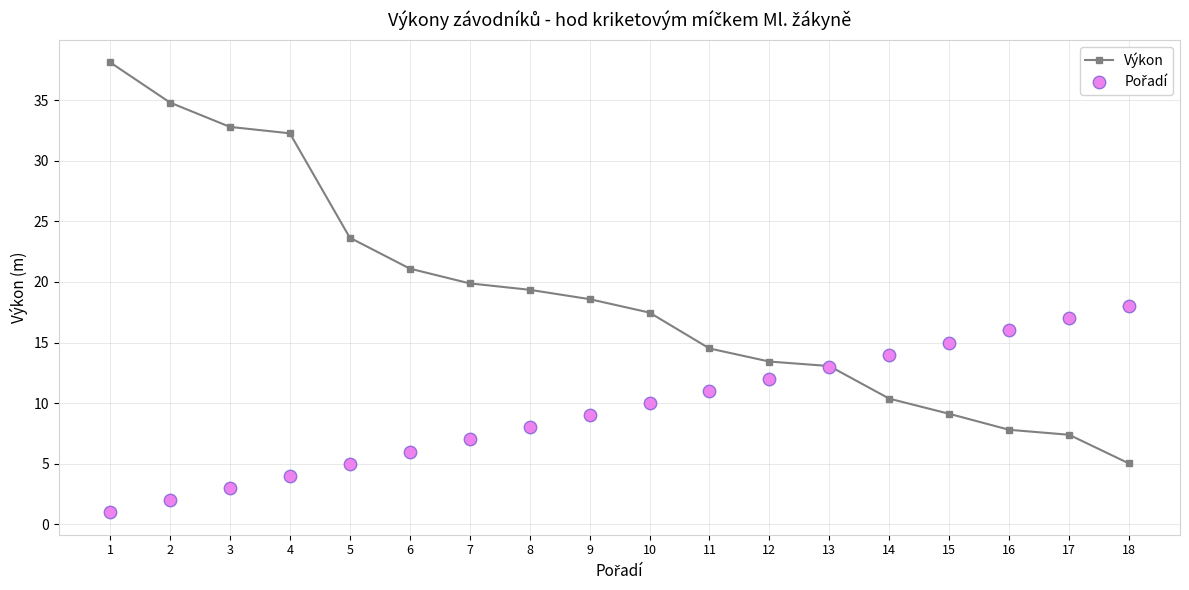

At how many categories does at least one series exceed 15?

13